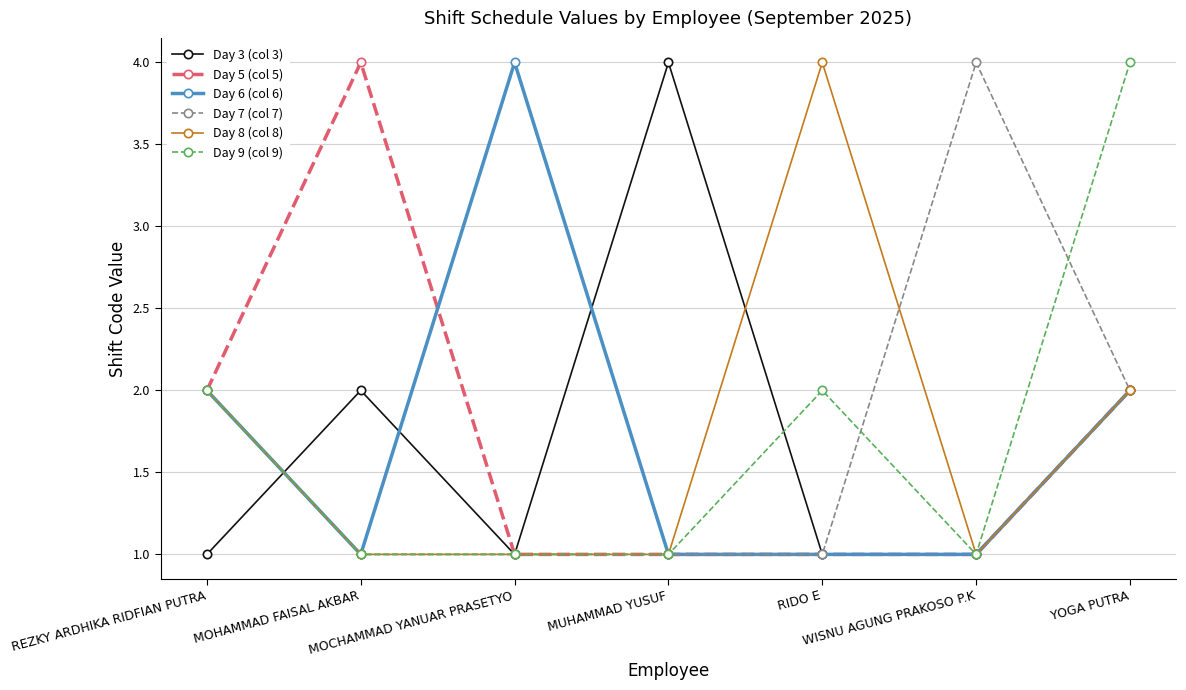

How many lines are shown in the chart?

6